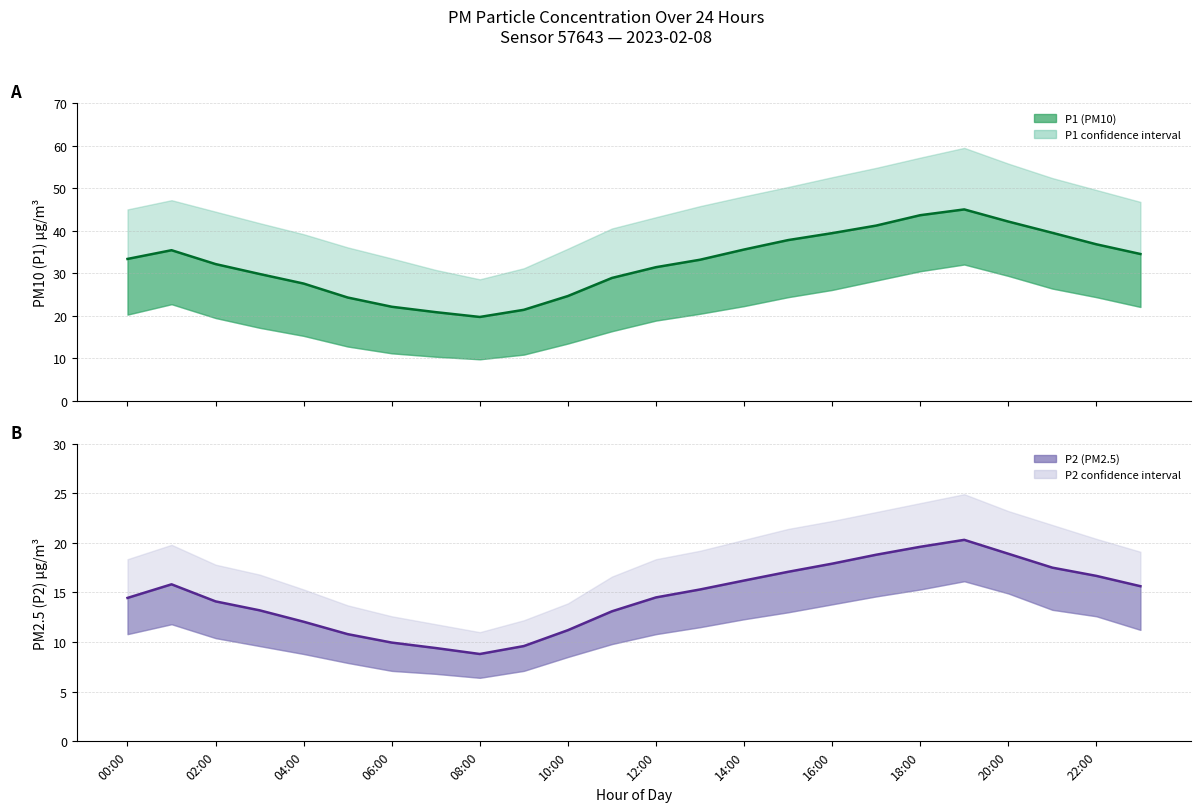

What is the average value of the P1 mean series?

32.5